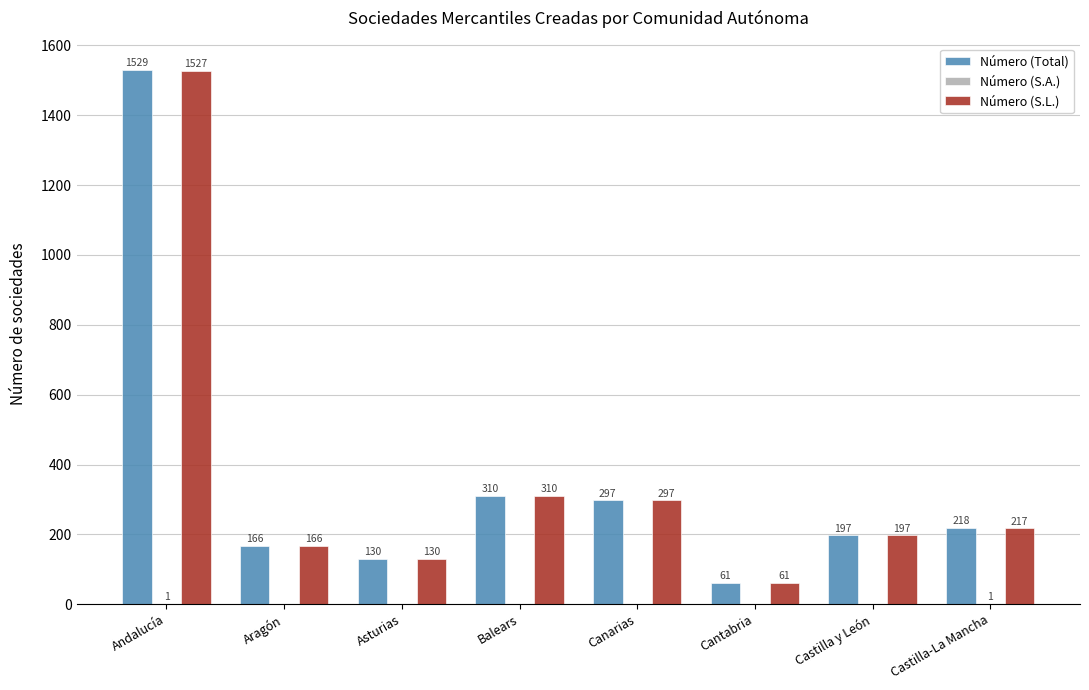

The value of Número (Total) at Canarias is 297. True or false?

True